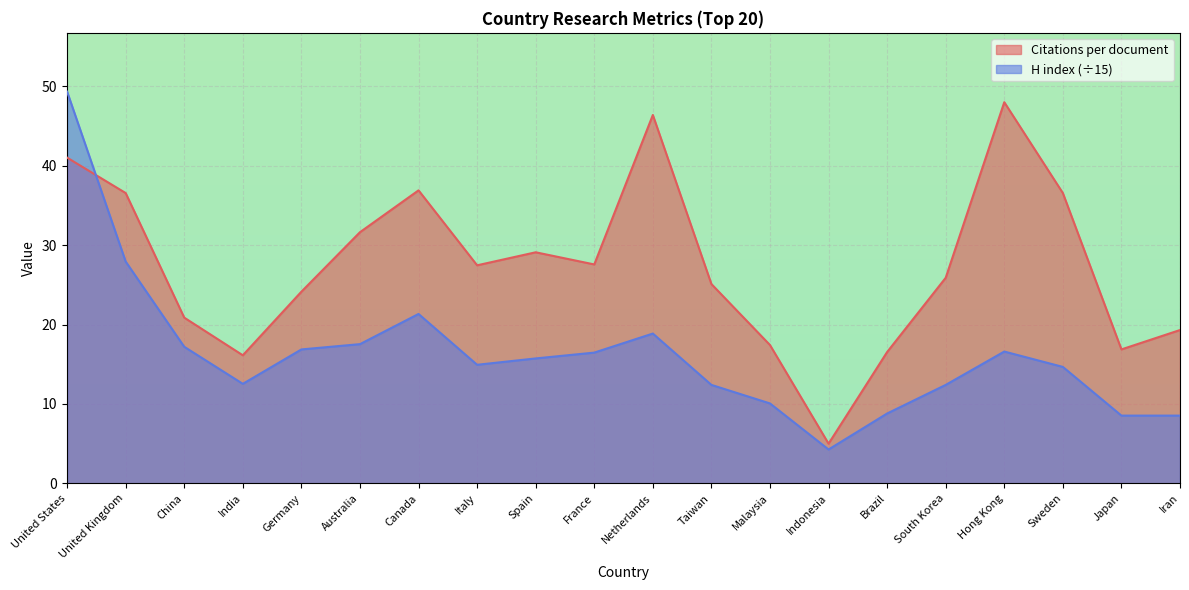

True or false: Citations per document and H index cross at least once.

True